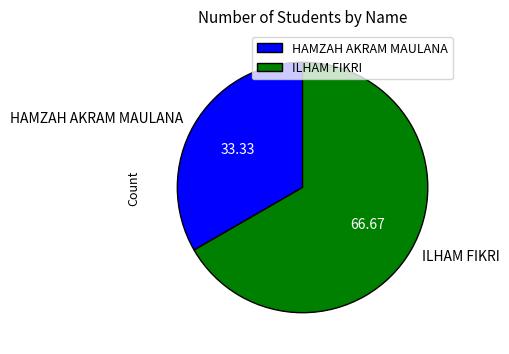

What is the smallest slice in the pie chart?

HAMZAH AKRAM MAULANA